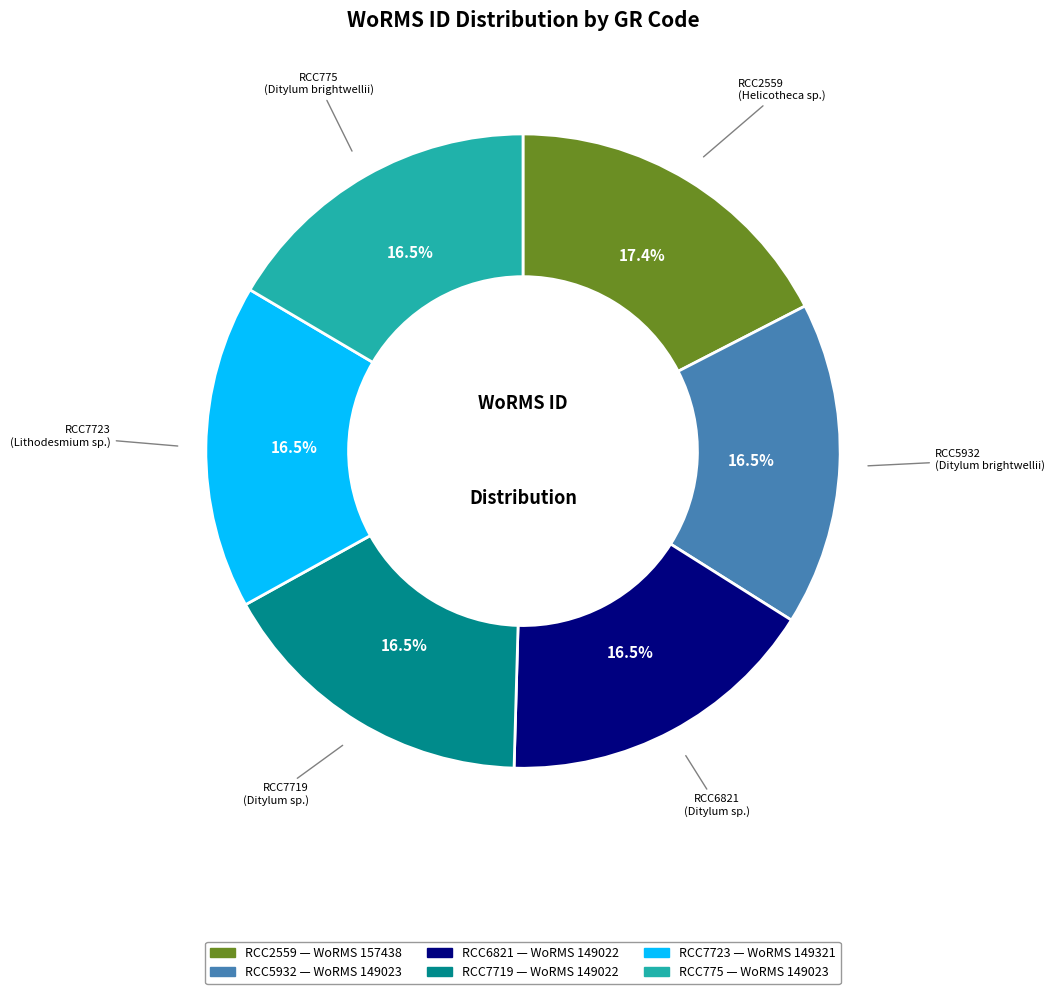

Does RCC2559 represent more than half of the total?

No